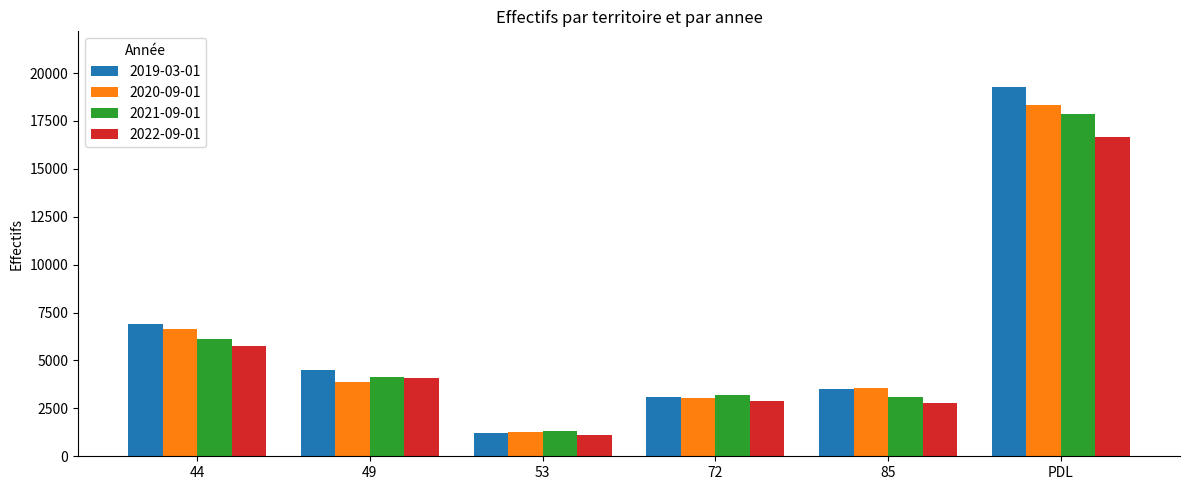

At which category does the chart reach its peak across all series?

PDL